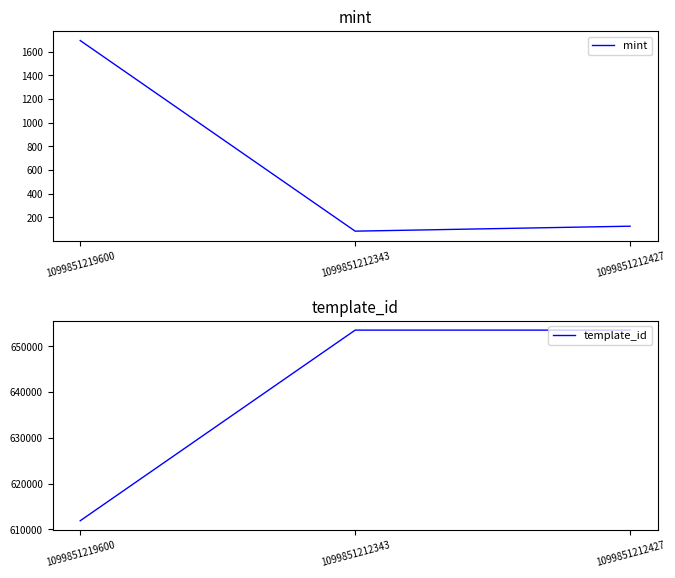

Which series changed the most between 1099851219600 and 1099851212427?

template_id